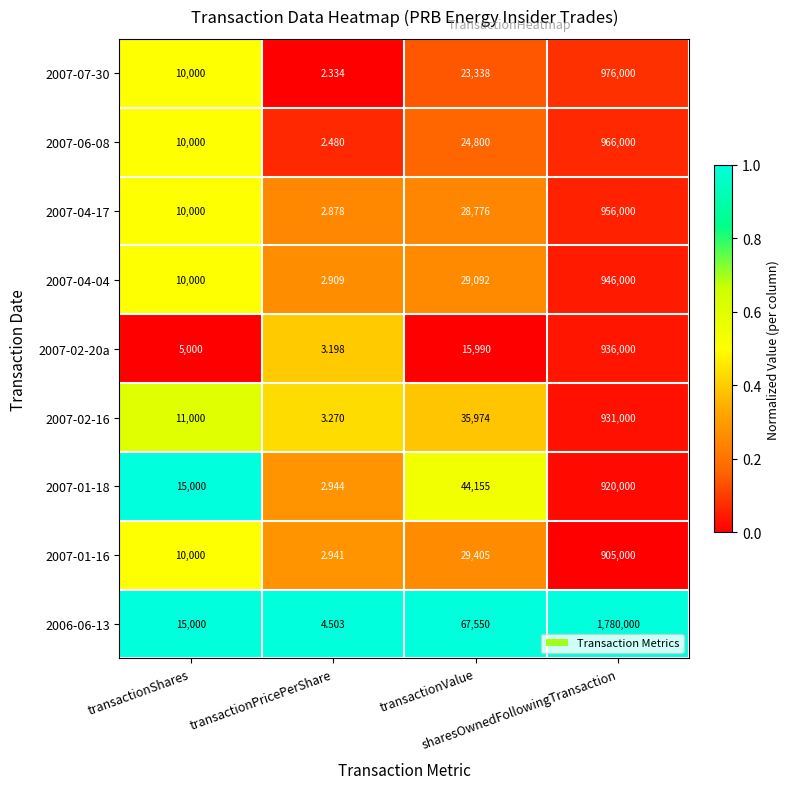

Reading left to right, what are all the values shown in this chart?

2007-07-30: transactionShares=10000.0	transactionPricePerShare=2.3	transactionValue=23338.0	sharesOwnedFollowingTransaction=976000.0
2007-06-08: transactionShares=10000.0	transactionPricePerShare=2.5	transactionValue=24800.0	sharesOwnedFollowingTransaction=966000.0
2007-04-17: transactionShares=10000.0	transactionPricePerShare=2.9	transactionValue=28776.0	sharesOwnedFollowingTransaction=956000.0
2007-04-04: transactionShares=10000.0	transactionPricePerShare=2.9	transactionValue=29092.0	sharesOwnedFollowingTransaction=946000.0
2007-02-20a: transactionShares=5000.0	transactionPricePerShare=3.2	transactionValue=15990.0	sharesOwnedFollowingTransaction=936000.0
2007-02-16: transactionShares=11000.0	transactionPricePerShare=3.3	transactionValue=35974.0	sharesOwnedFollowingTransaction=931000.0
2007-01-18: transactionShares=15000.0	transactionPricePerShare=2.9	transactionValue=44155.0	sharesOwnedFollowingTransaction=920000.0
2007-01-16: transactionShares=10000.0	transactionPricePerShare=2.9	transactionValue=29405.0	sharesOwnedFollowingTransaction=905000.0
2006-06-13: transactionShares=15000.0	transactionPricePerShare=4.5	transactionValue=67550.0	sharesOwnedFollowingTransaction=1780000.0